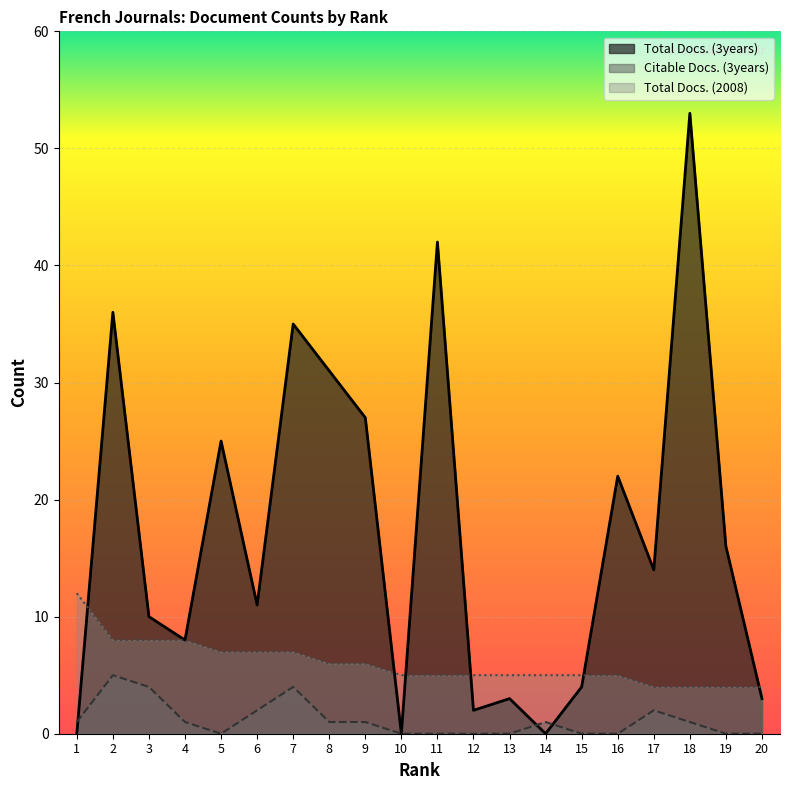

What is the difference between the maximum and minimum values in the Citable Docs. (3years) series?

5